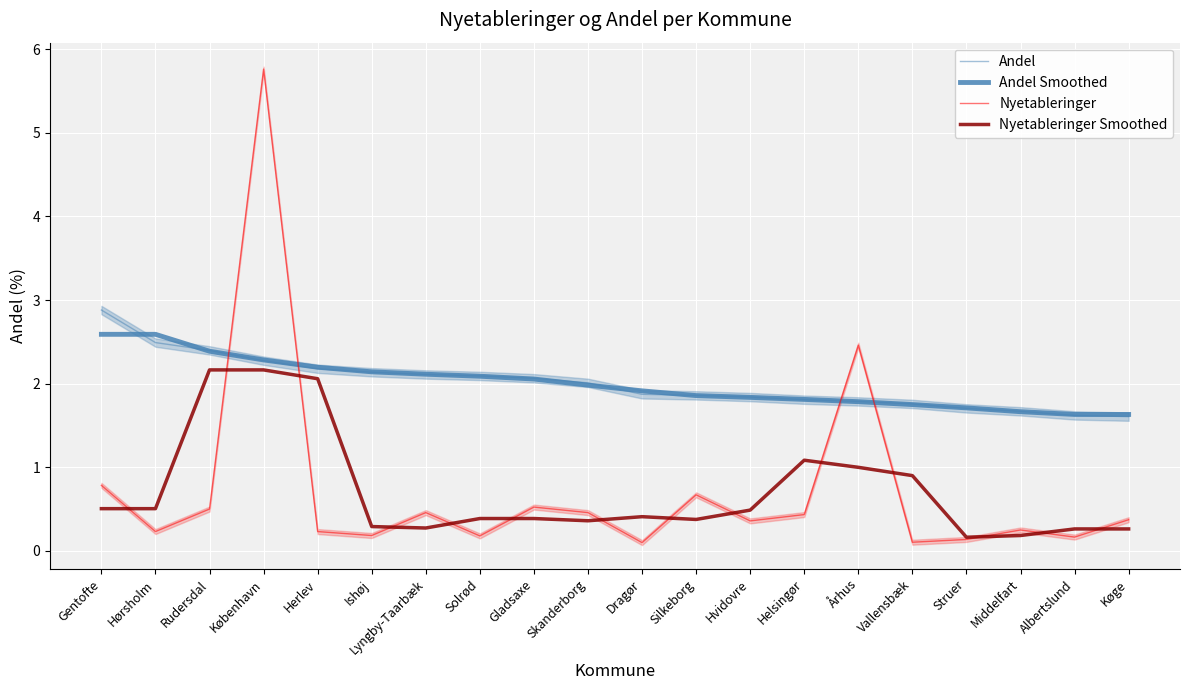

Reading left to right, transcribe all the data shown in this chart.

Andel: Gentofte=2.9	Hørsholm=2.5	Rudersdal=2.4	København=2.3	Herlev=2.2	Ishøj=2.1	Lyngby-Taarbæk=2.1	Solrød=2.1	Gladsaxe=2.1	Skanderborg=2.0	Dragør=1.9	Silkeborg=1.9	Hvidovre=1.8	Helsingør=1.8	Århus=1.8	Vallensbæk=1.8	Struer=1.7	Middelfart=1.7	Albertslund=1.6	Køge=1.6
Andel Smoothed: Gentofte=2.6	Hørsholm=2.6	Rudersdal=2.4	København=2.3	Herlev=2.2	Ishøj=2.1	Lyngby-Taarbæk=2.1	Solrød=2.1	Gladsaxe=2.1	Skanderborg=2.0	Dragør=1.9	Silkeborg=1.9	Hvidovre=1.8	Helsingør=1.8	Århus=1.8	Vallensbæk=1.7	Struer=1.7	Middelfart=1.7	Albertslund=1.6	Køge=1.6
Nyetableringer: Gentofte=0.8	Hørsholm=0.2	Rudersdal=0.5	København=5.8	Herlev=0.2	Ishøj=0.2	Lyngby-Taarbæk=0.5	Solrød=0.2	Gladsaxe=0.5	Skanderborg=0.5	Dragør=0.1	Silkeborg=0.7	Hvidovre=0.4	Helsingør=0.4	Århus=2.5	Vallensbæk=0.1	Struer=0.1	Middelfart=0.3	Albertslund=0.2	Køge=0.4
Nyetableringer Smoothed: Gentofte=0.5	Hørsholm=0.5	Rudersdal=2.2	København=2.2	Herlev=2.1	Ishøj=0.3	Lyngby-Taarbæk=0.3	Solrød=0.4	Gladsaxe=0.4	Skanderborg=0.4	Dragør=0.4	Silkeborg=0.4	Hvidovre=0.5	Helsingør=1.1	Århus=1.0	Vallensbæk=0.9	Struer=0.2	Middelfart=0.2	Albertslund=0.3	Køge=0.3